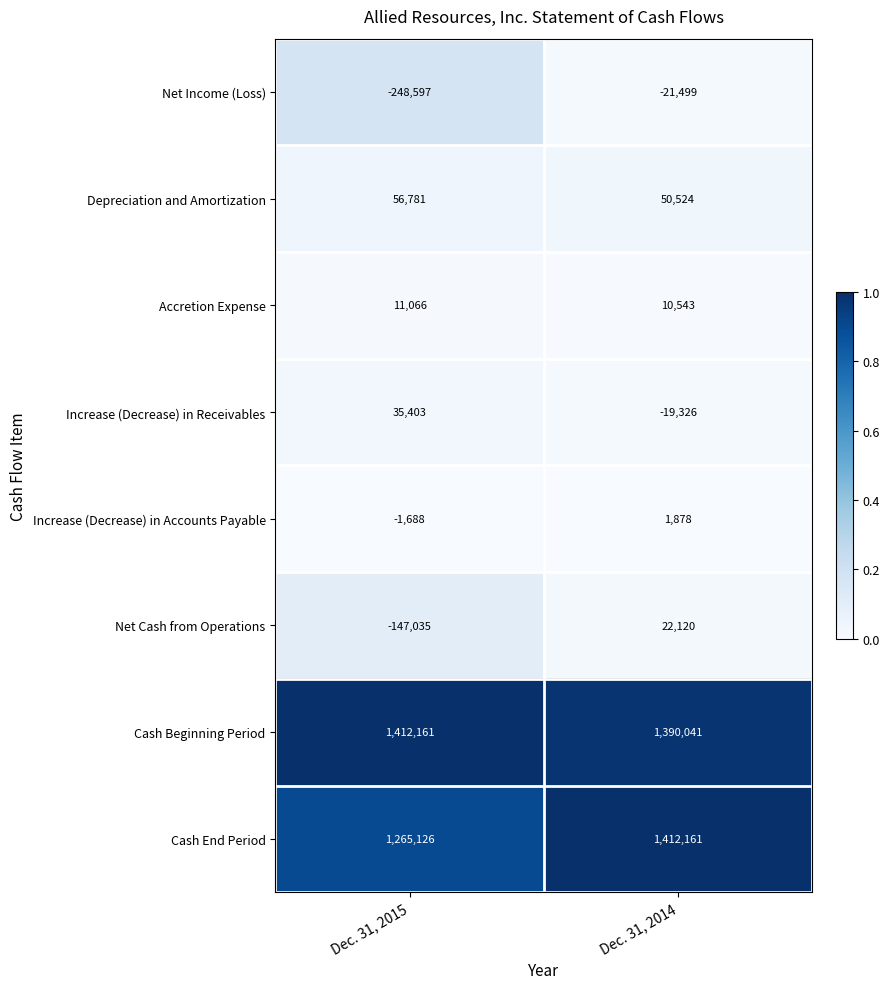

What is the sum of the Cash End Period values at Dec. 31, 2014 and Dec. 31, 2015?

2677287